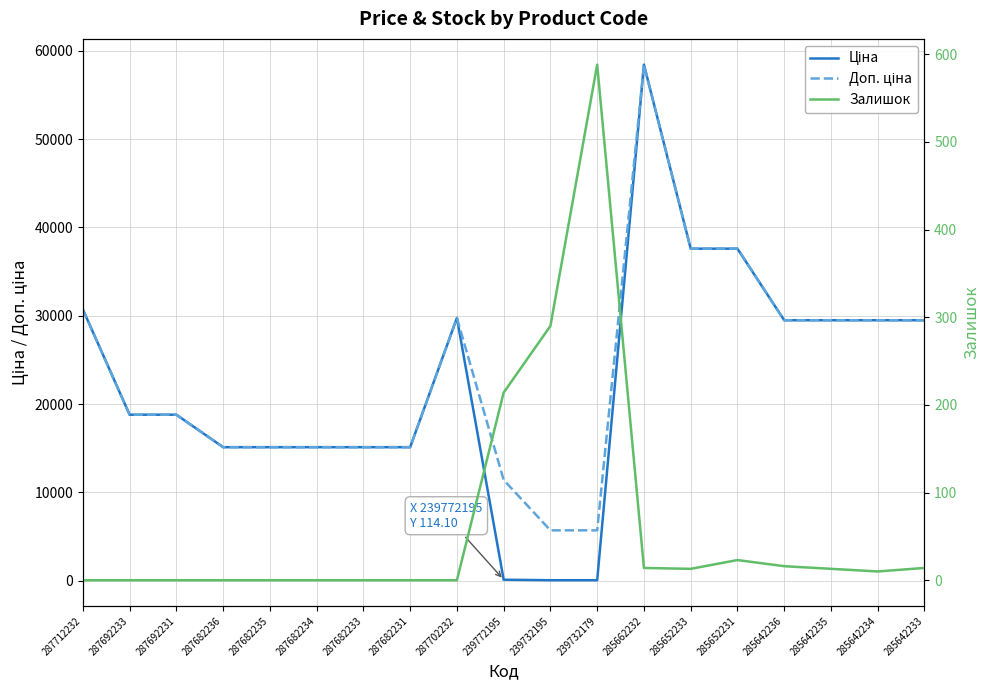

Which series changed the most between 239772195 and 239732179?

Доп. ціна